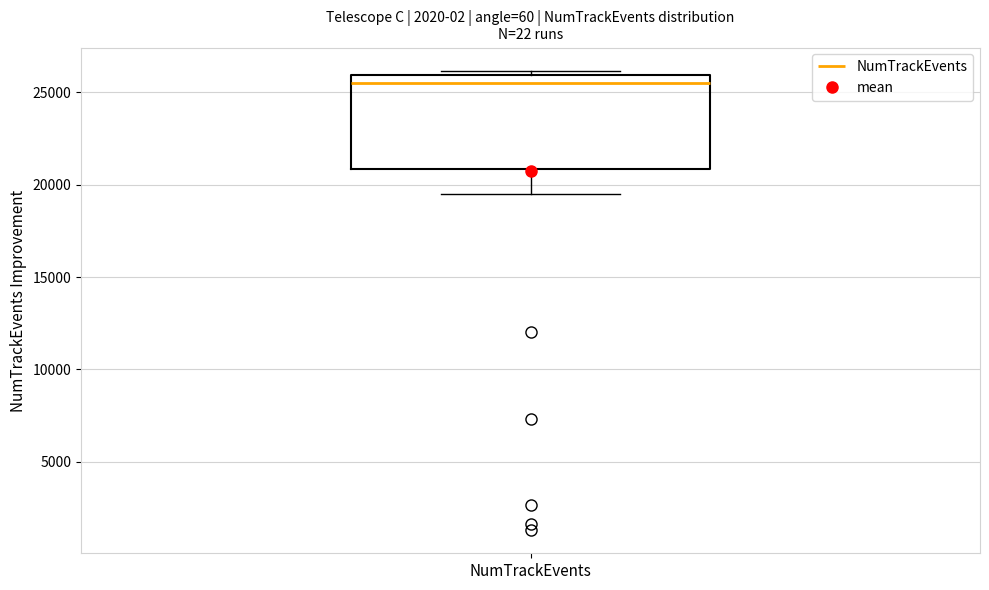

Transcribe this box plot: give where the median line is, the range the box spans, and where the two whiskers end, as read against the y-axis. The values are not printed on the chart, so give them approximately, as read against the axis.

median 25500, box 21000 to 26000, whiskers 19500 to 26000 (just above the box's upper edge)